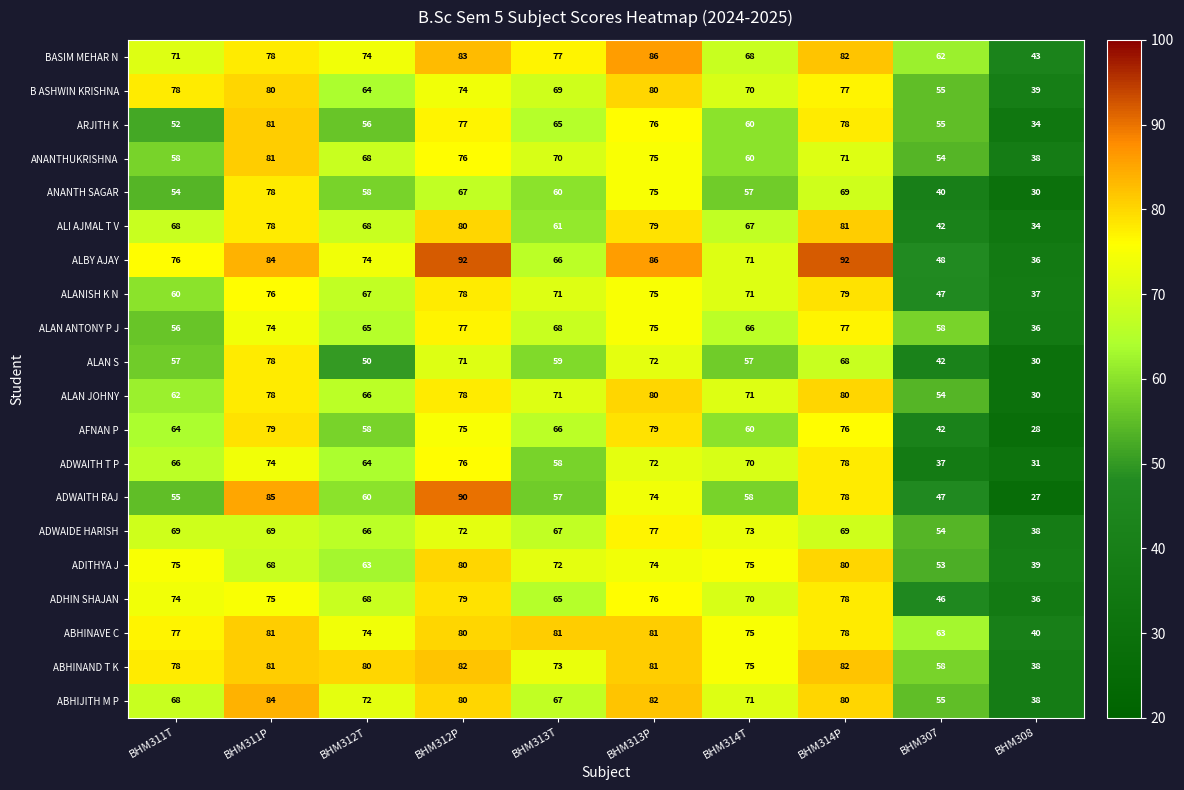

What is the difference between the maximum and minimum values in the ADWAITH RAJ series?

63